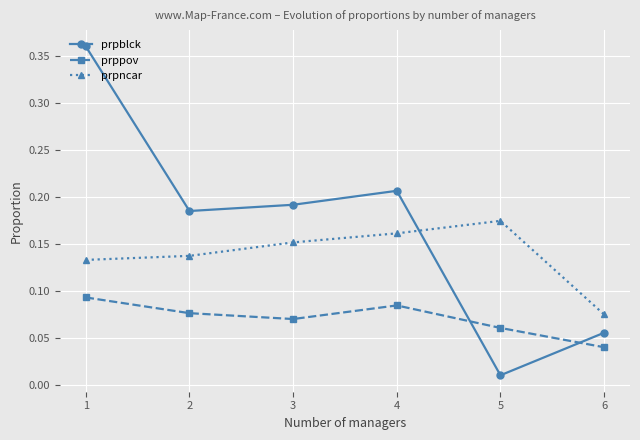

Which series has the widest spread of values?

prpblck